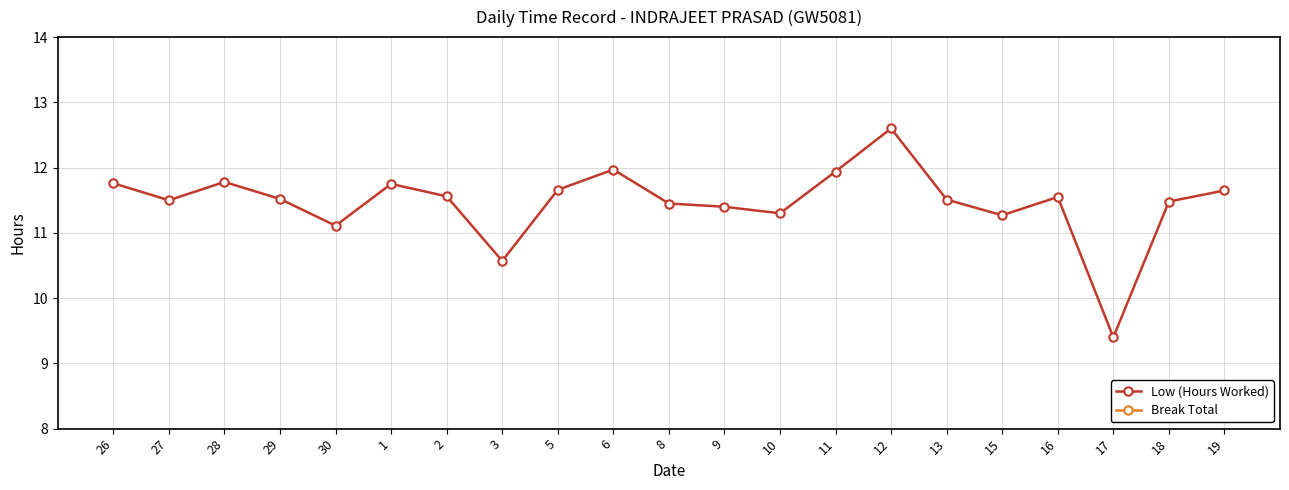

True or false: Break Total and Low (Hours Worked) intersect in this chart.

False